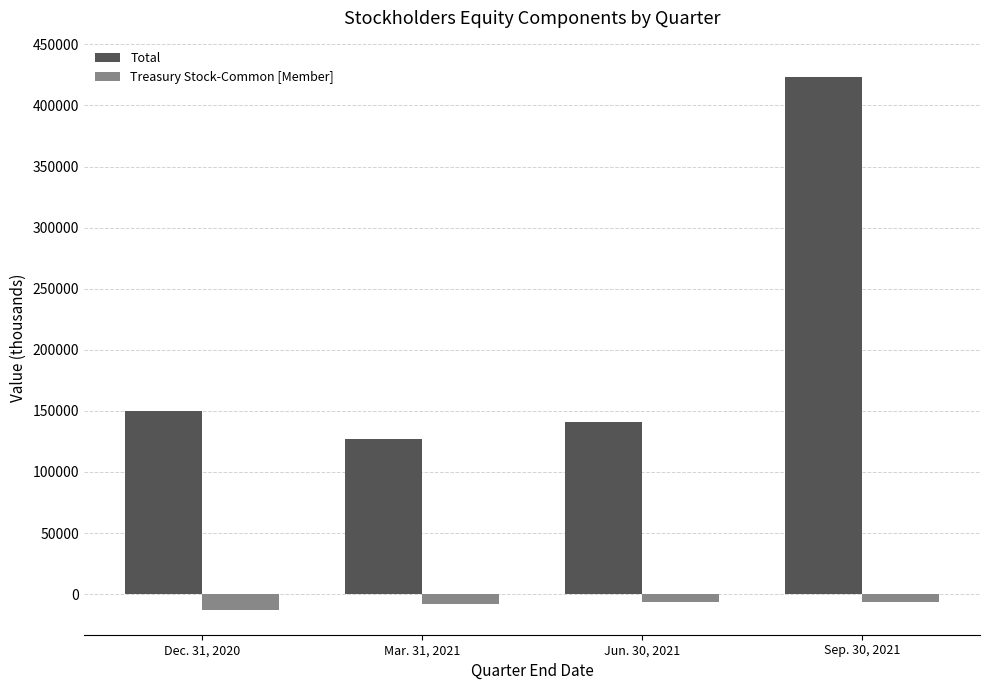

What is the minimum value shown in the chart?

-13213